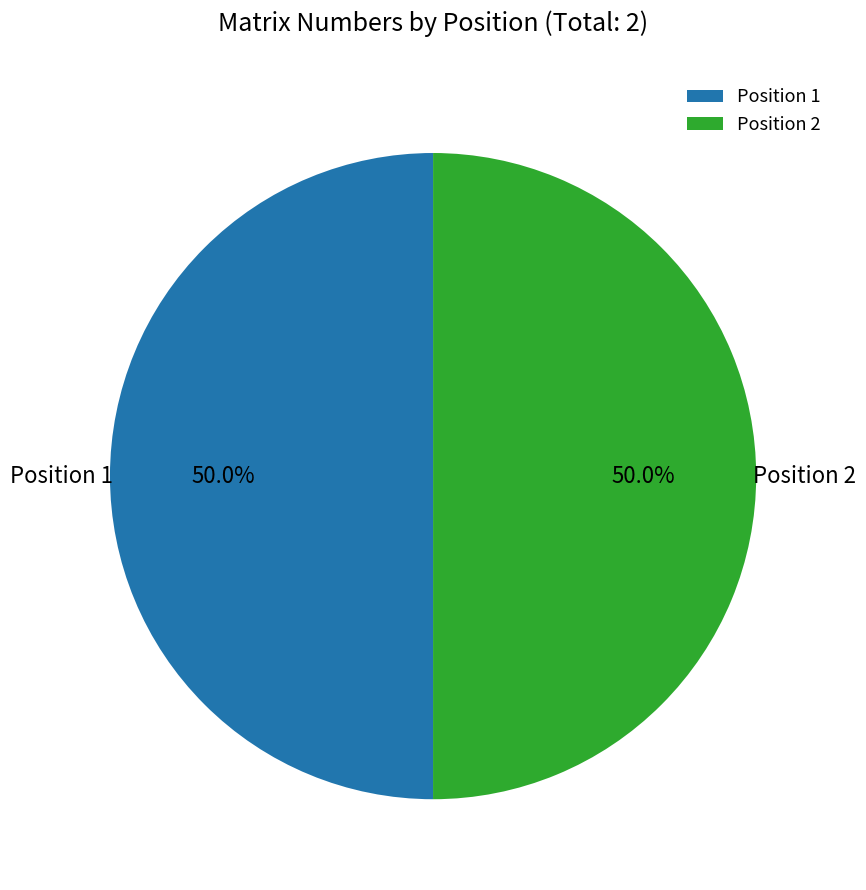

Combined, do Position 2 and Position 1 account for over 50%?

Yes